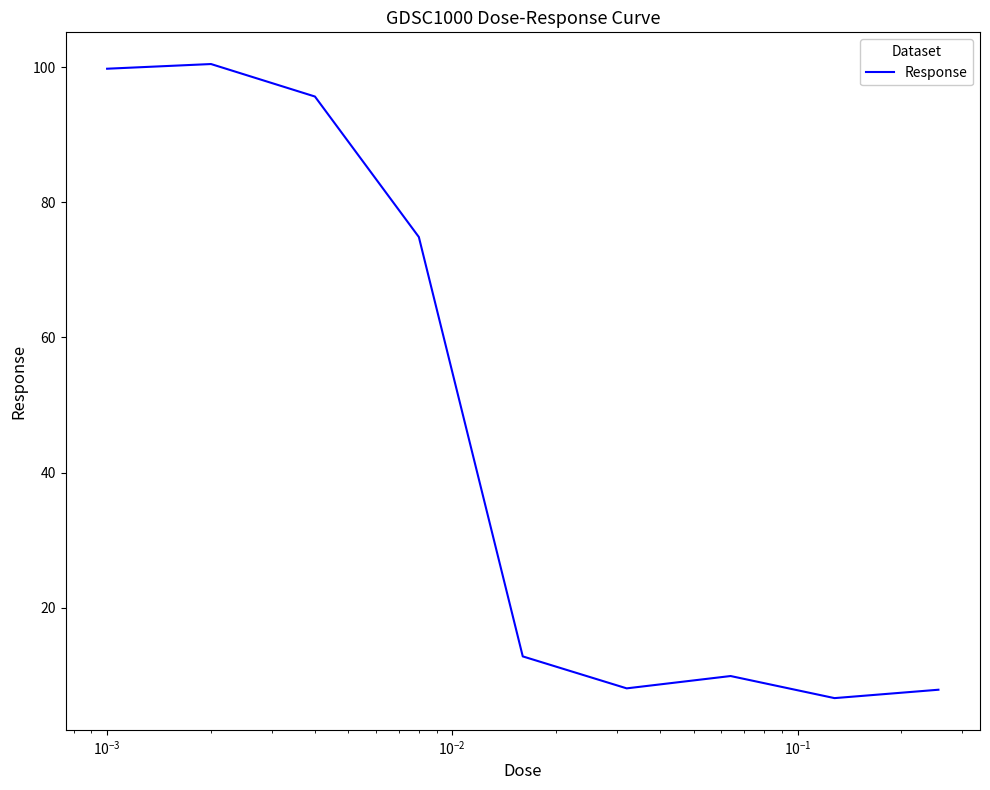

What is the smallest value displayed?

6.6